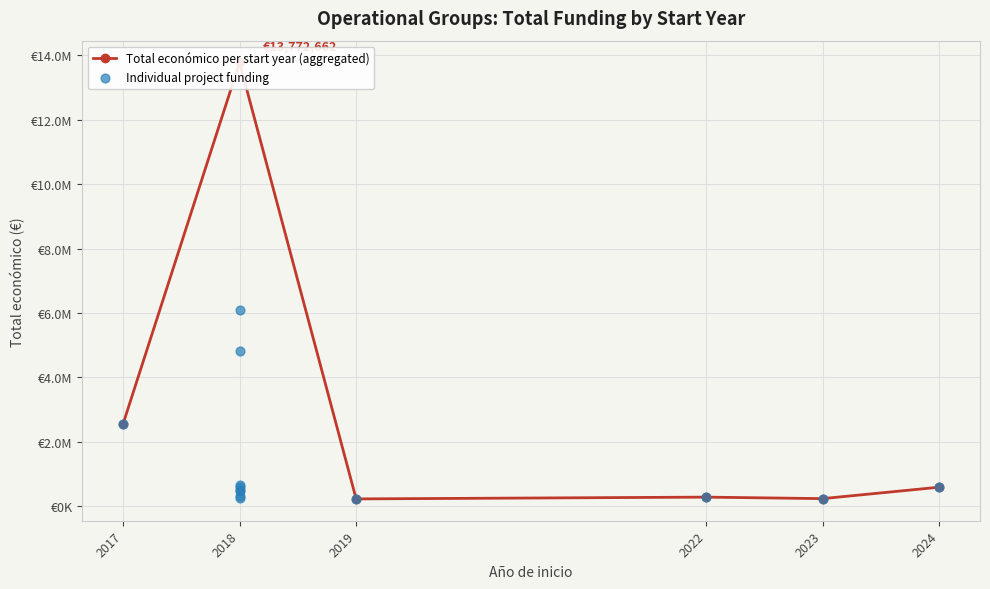

Between 2023 and 2018, which is larger?

2018